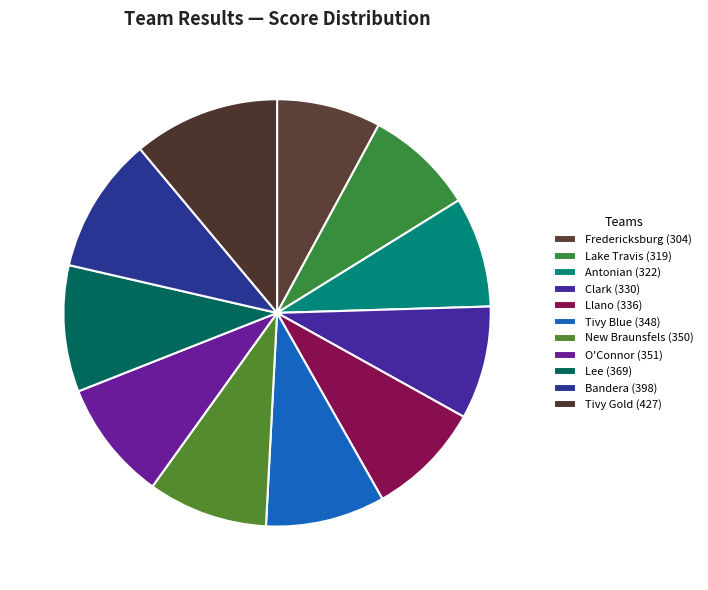

To the nearest percent, what percentage of the pie is Bandera?

10%